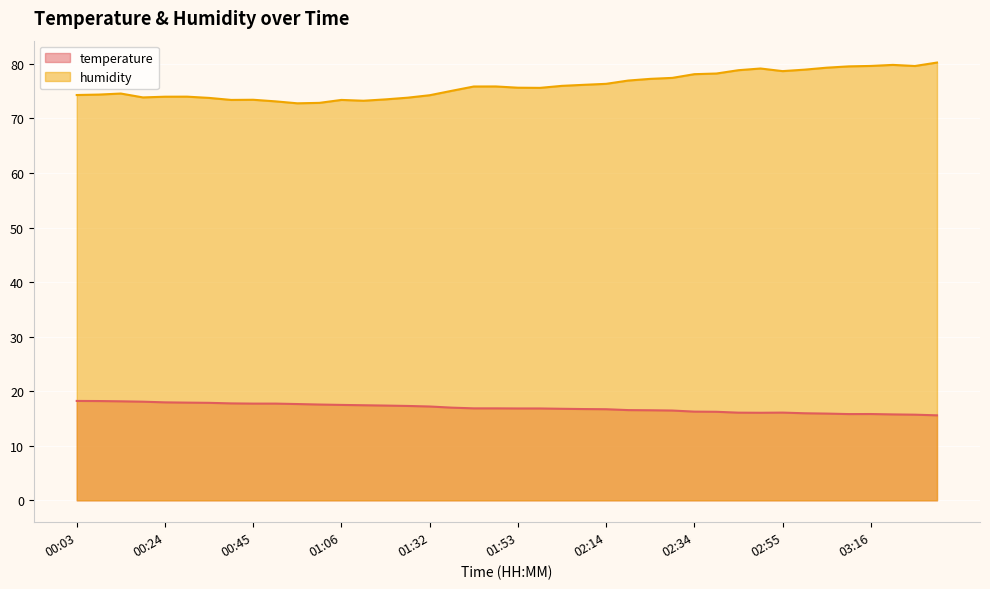

At which label does humidity reach its minimum?

00:56